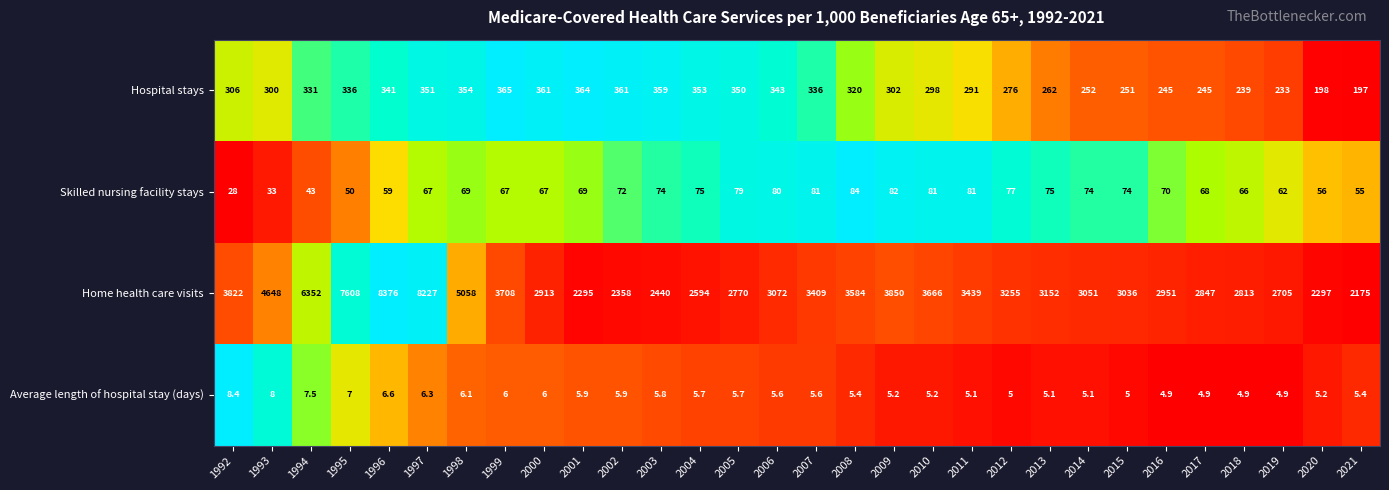

Which label corresponds to the largest value in the chart?

1996